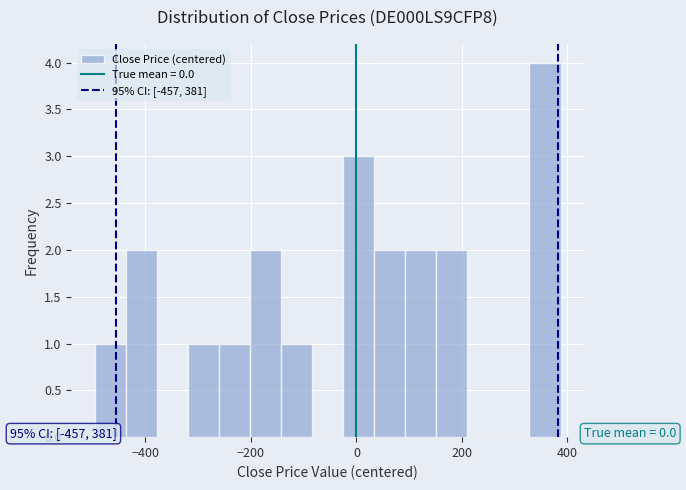

Around what value on the x-axis is the tallest bar? Give the approximate position of its centre, as read against the axis.

360